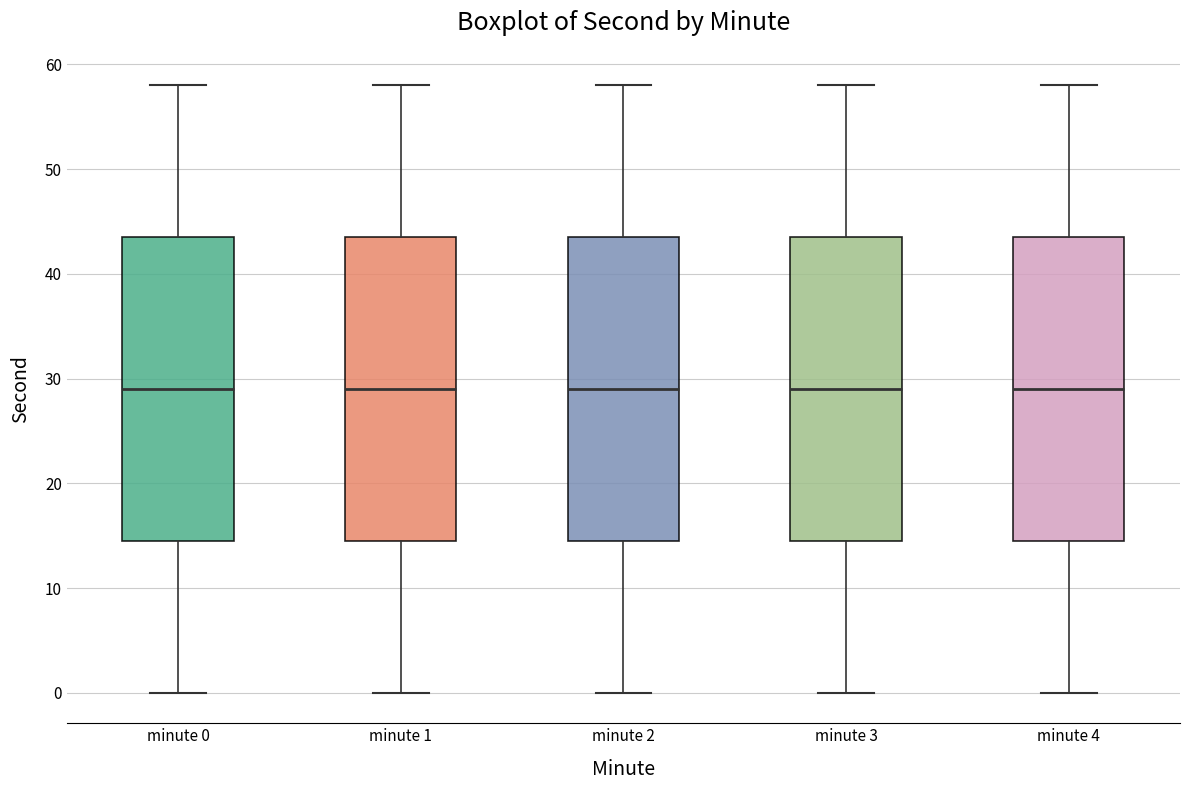

Reading left to right, transcribe this box plot: for each box, give where its median line is, the range the box spans, and where its two whiskers end, as read against the y-axis. The values are not printed on the chart, so give them approximately, as read against the axis.

minute 0: median 29, box 15 to 44, whiskers 0 to 58
minute 1: median 29, box 15 to 44, whiskers 0 to 58
minute 2: median 29, box 15 to 44, whiskers 0 to 58
minute 3: median 29, box 15 to 44, whiskers 0 to 58
minute 4: median 29, box 15 to 44, whiskers 0 to 58